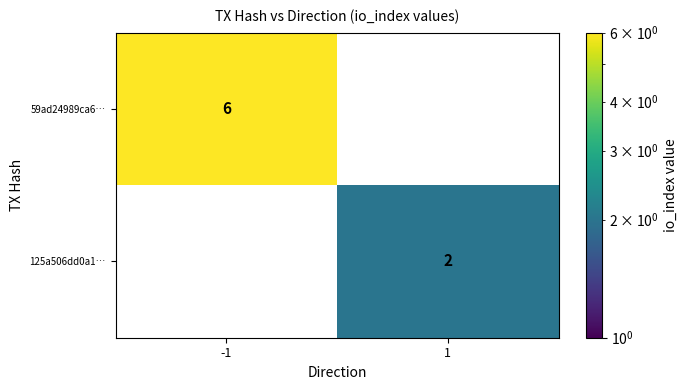

Is the value of 125a506dd0a1… at -1 greater than the value of 59ad24989ca6… at -1?

No